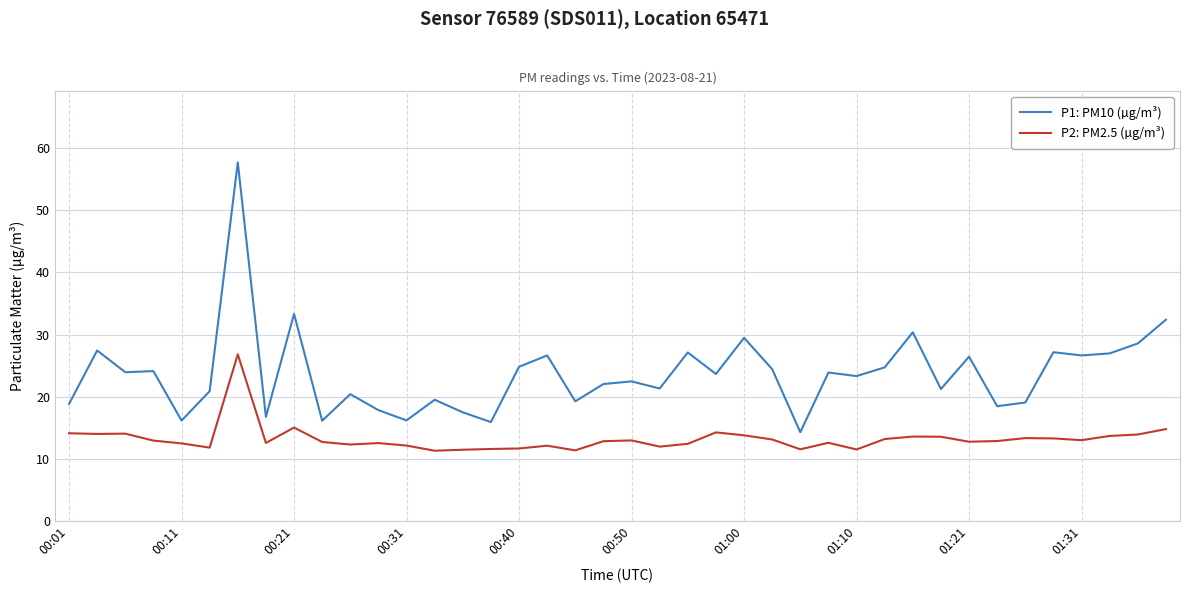

What is the maximum value for P2: PM2.5 (µg/m³)?

26.8